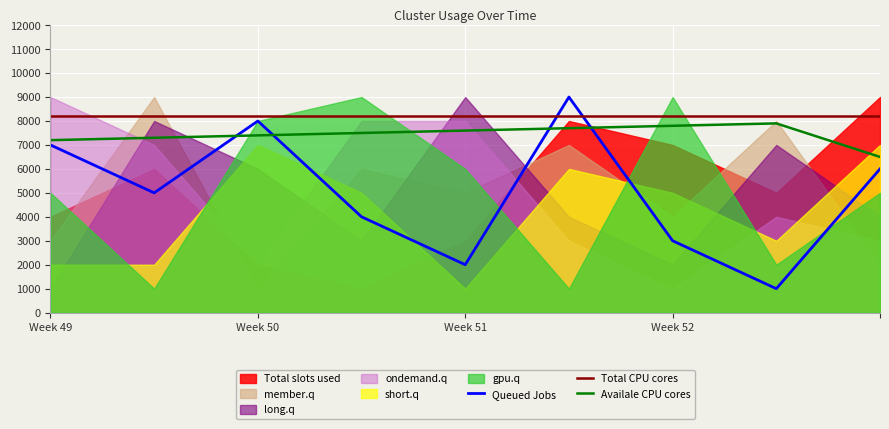

What is the minimum value for Availale CPU cores?

6500